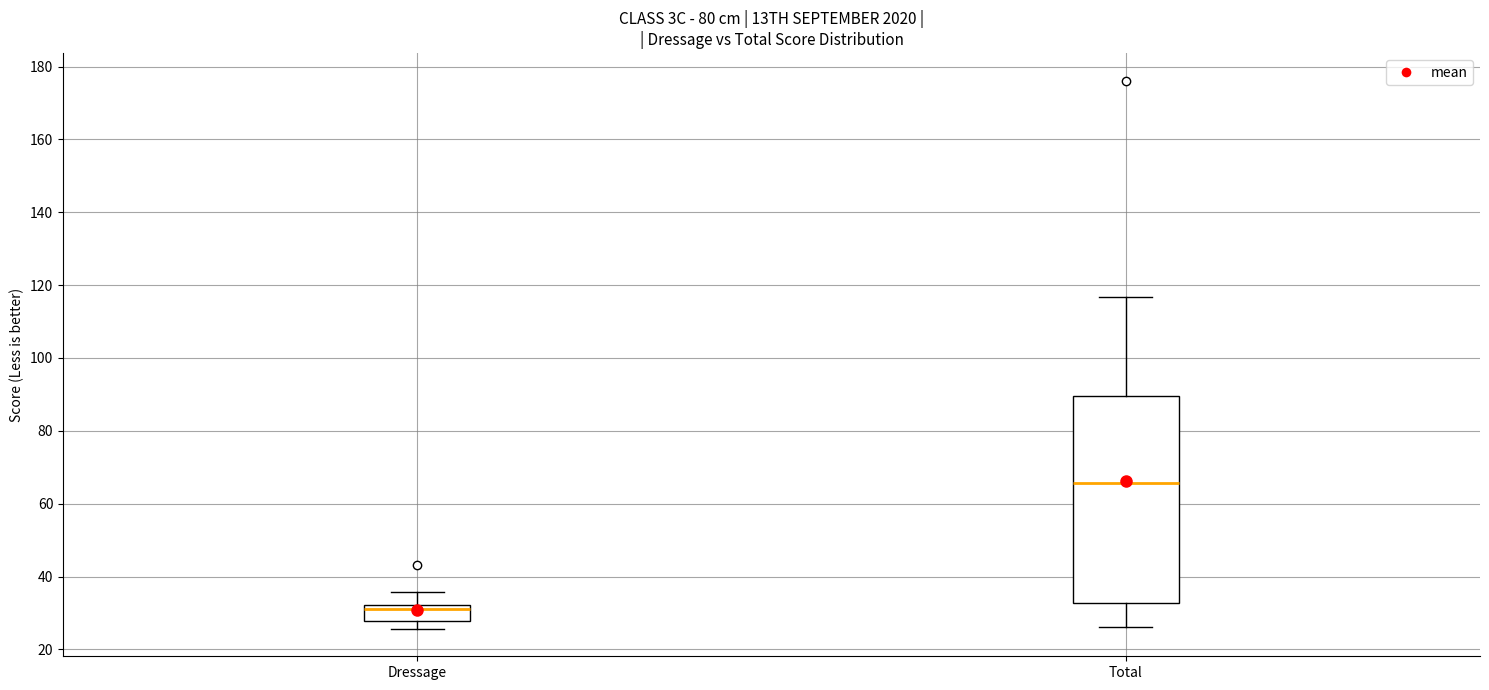

Reading left to right, transcribe this box plot: for each box, give where its median line is, the range the box spans, and where its two whiskers end, as read against the y-axis. The values are not printed on the chart, so give them approximately, as read against the axis.

Dressage: median 32 (just below the box's upper edge), box 28 to 32, whiskers 26 to 36
Total: median 66, box 32 to 90, whiskers 26 to 116